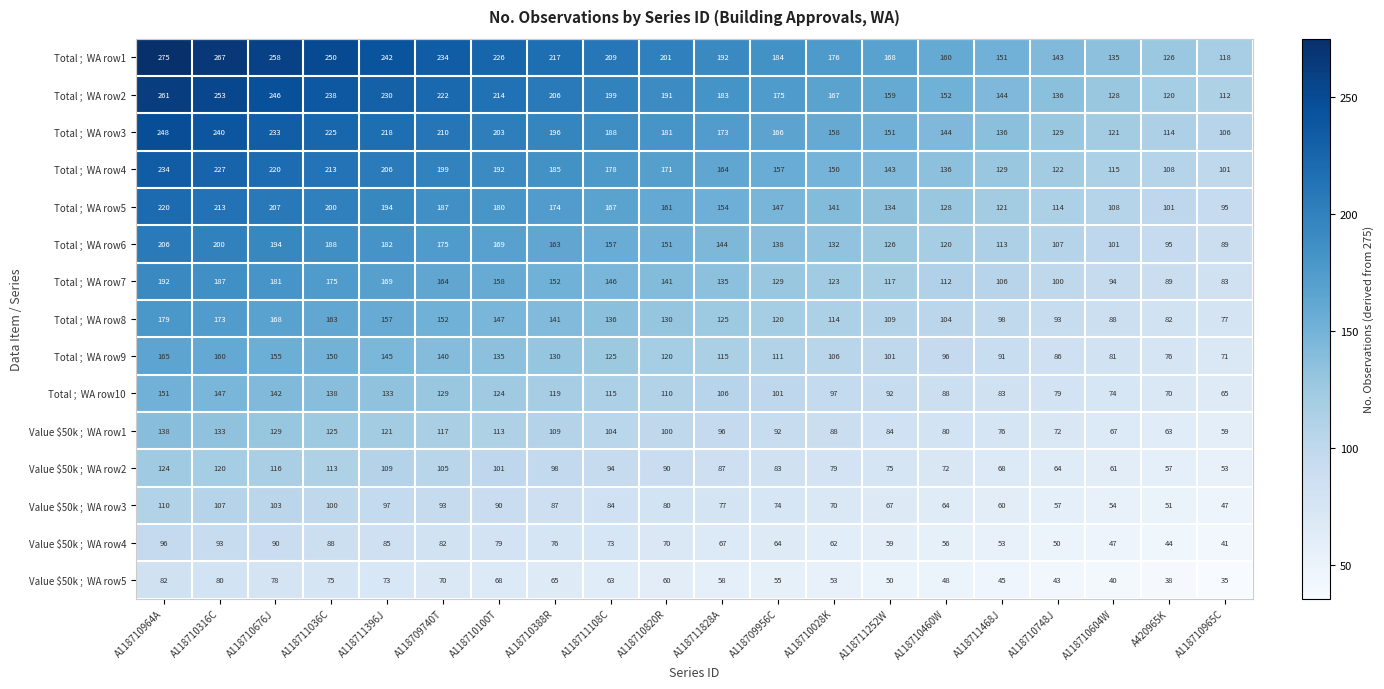

Which label corresponds to the smallest value in the chart?

A118710965C